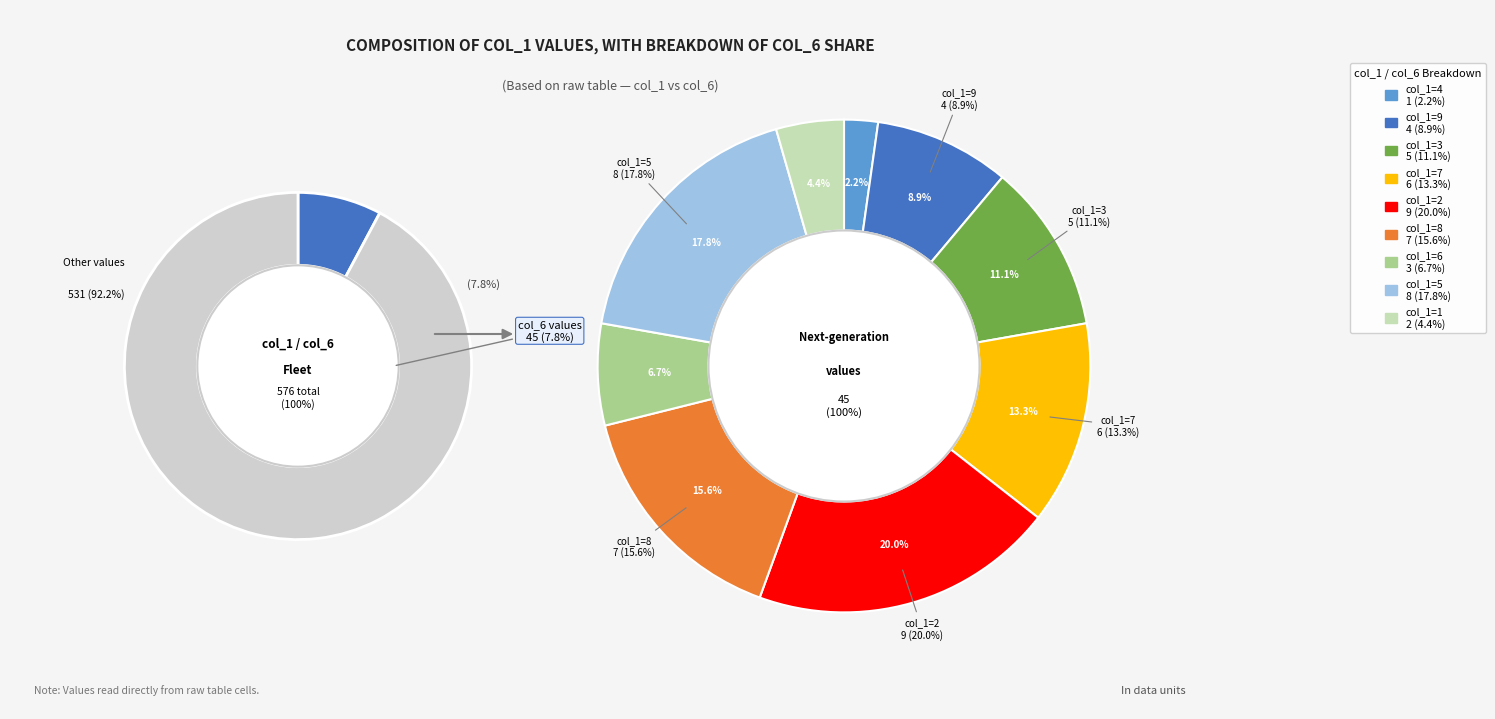

Does 7 account for over 50% of the chart?

No